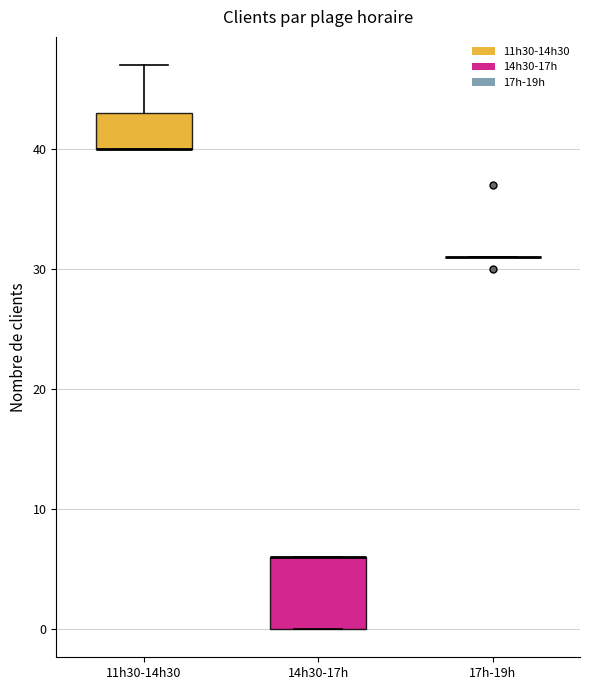

Reading left to right, read every box against the y-axis: the position of its median line, the range the box covers, and the ends of its whiskers. The values are not printed on the chart, so give them approximately, as read against the axis.

11h30-14h30: median 40 (drawn on the box's lower edge), box 40 to 43, whiskers 40 to 47
14h30-17h: median 6 (drawn on the box's upper edge), box 0 to 6, whiskers 0 to 6
17h-19h: box collapsed to a line at 31, whiskers 31 to 31